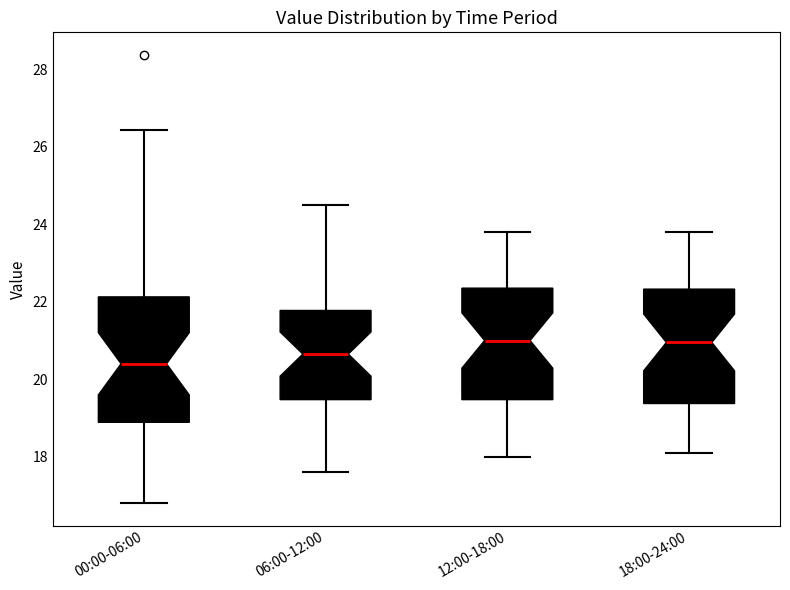

Reading left to right, transcribe this box plot: for each box, give where its median line is, the range the box spans, and where its two whiskers end, as read against the y-axis. The values are not printed on the chart, so give them approximately, as read against the axis.

00:00-06:00: median 20.4, box 18.8 to 22.2, whiskers 16.8 to 26.4
06:00-12:00: median 20.6, box 19.4 to 21.8, whiskers 17.6 to 24.6
12:00-18:00: median 21.0, box 19.4 to 22.4, whiskers 18.0 to 23.8
18:00-24:00: median 21.0, box 19.4 to 22.4, whiskers 18.2 to 23.8